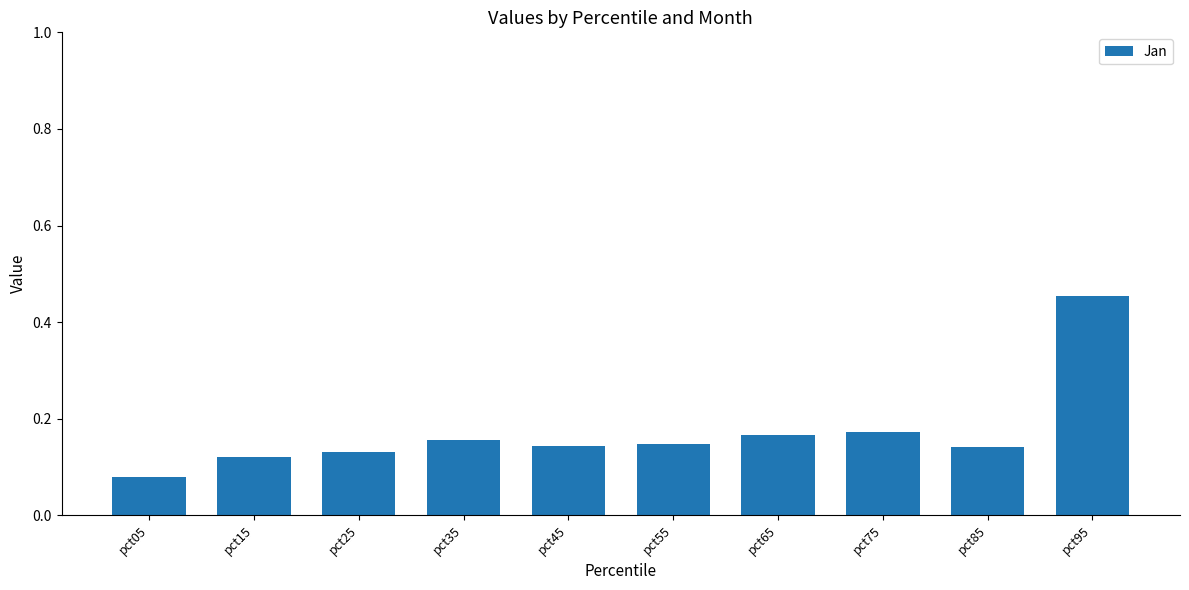

How many values are between 0 and 1?

10